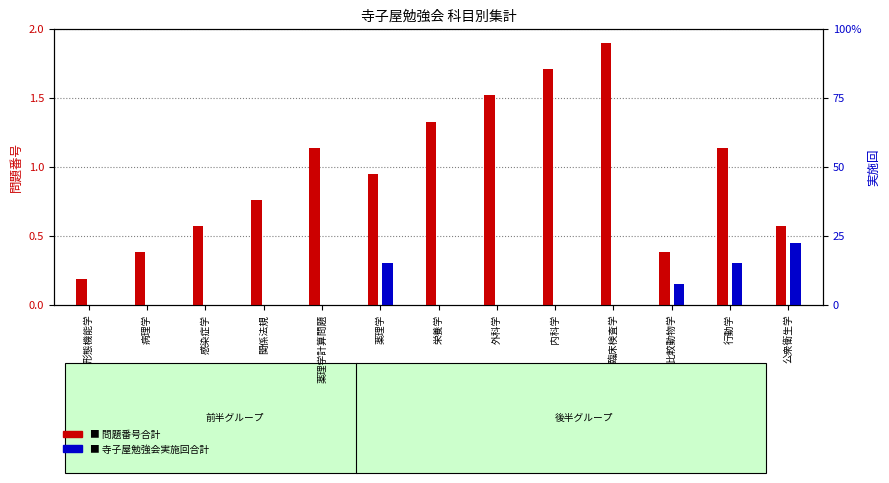

What is the sum of the 問題番号合計 values at 臨床検査学 and 栄養学?

3.2